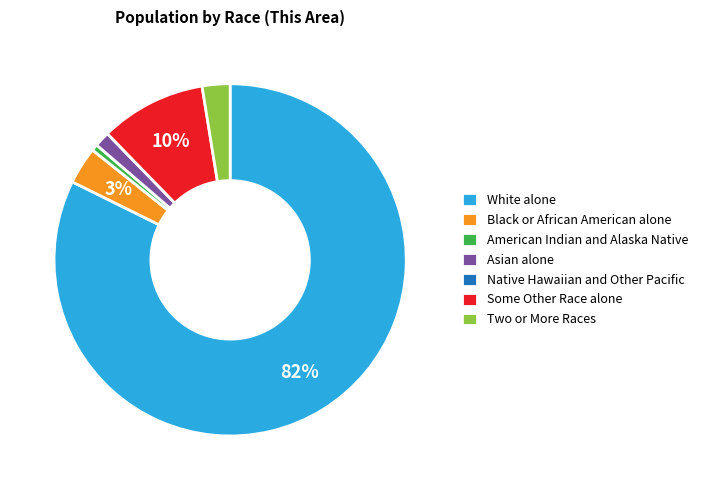

Between White alone and Some Other Race alone, which is larger?

White alone